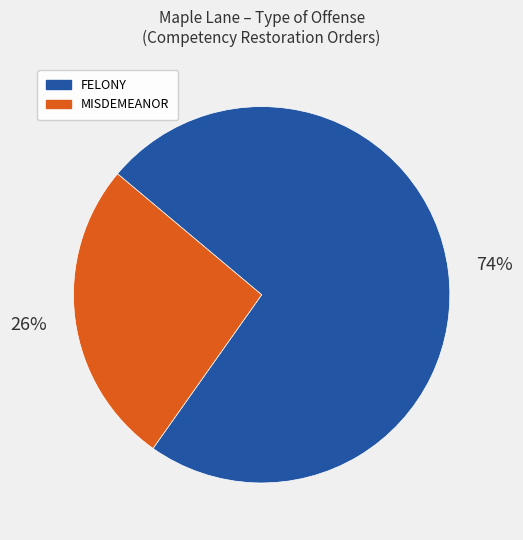

To the nearest percent, what is the average slice percentage?

50%